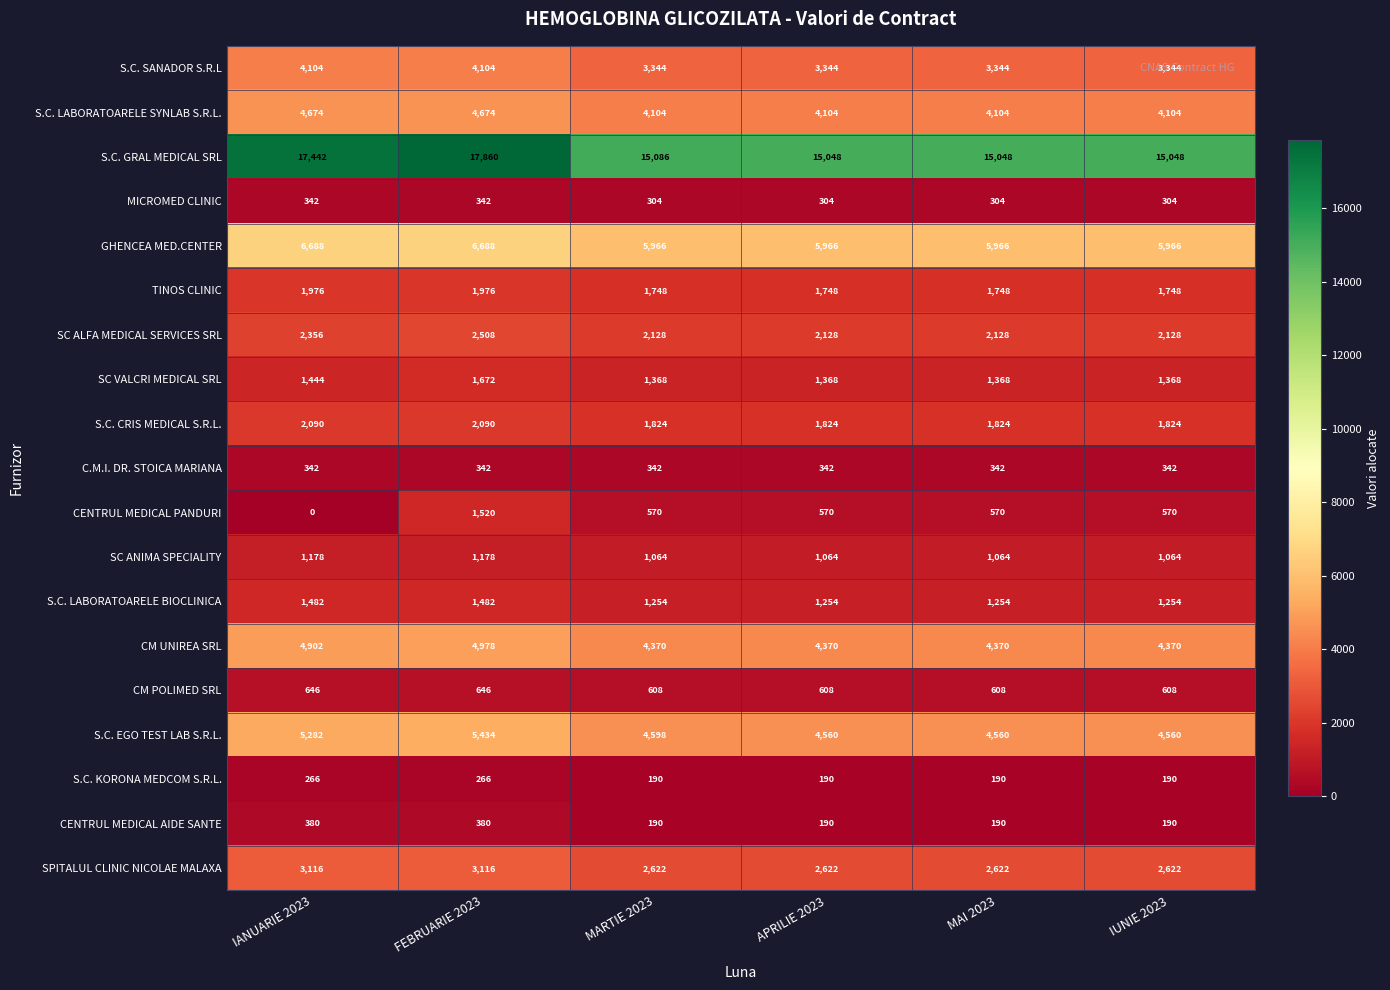

The value of S.C. SANADOR S.R.L at IUNIE 2023 is 3344. True or false?

True